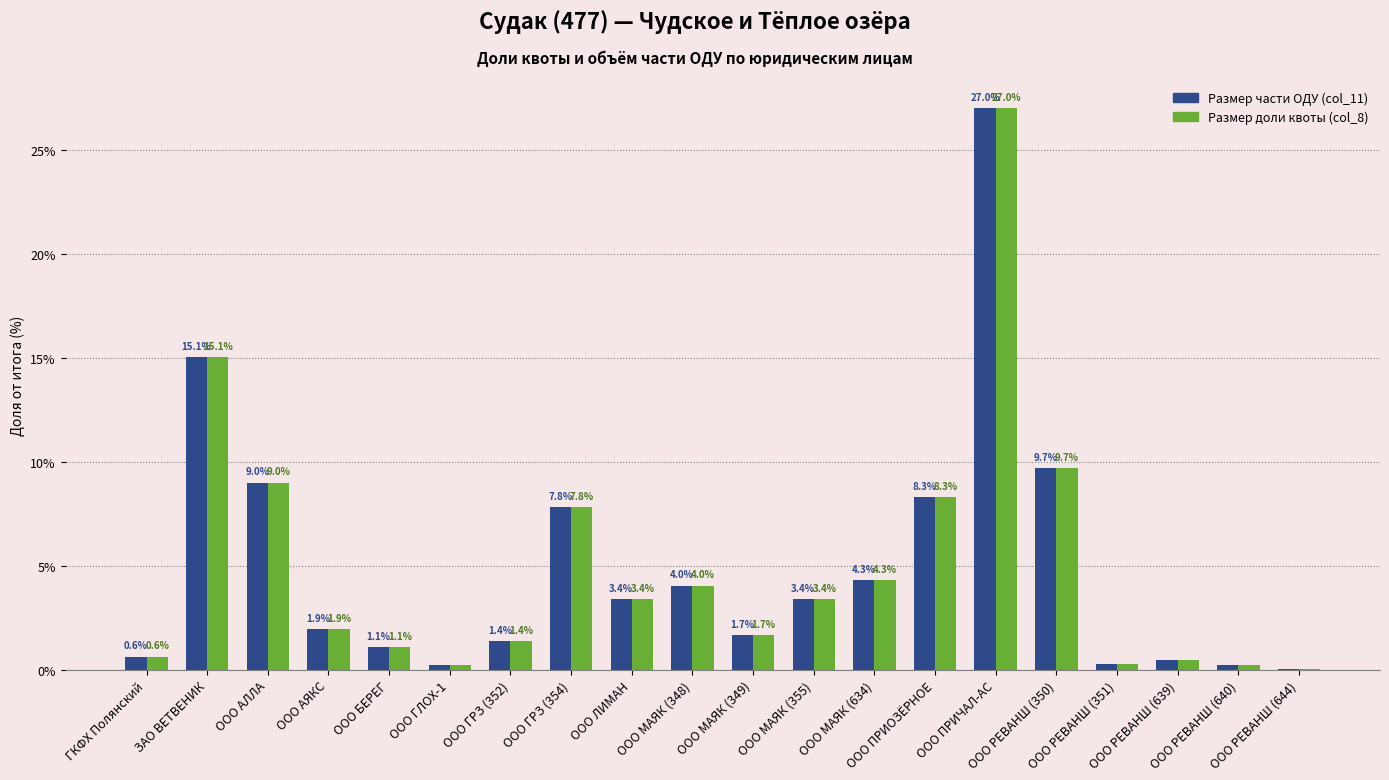

The value of Размер части ОДУ (col_11) at ООО МАЯК (355) is 5.3. True or false?

False